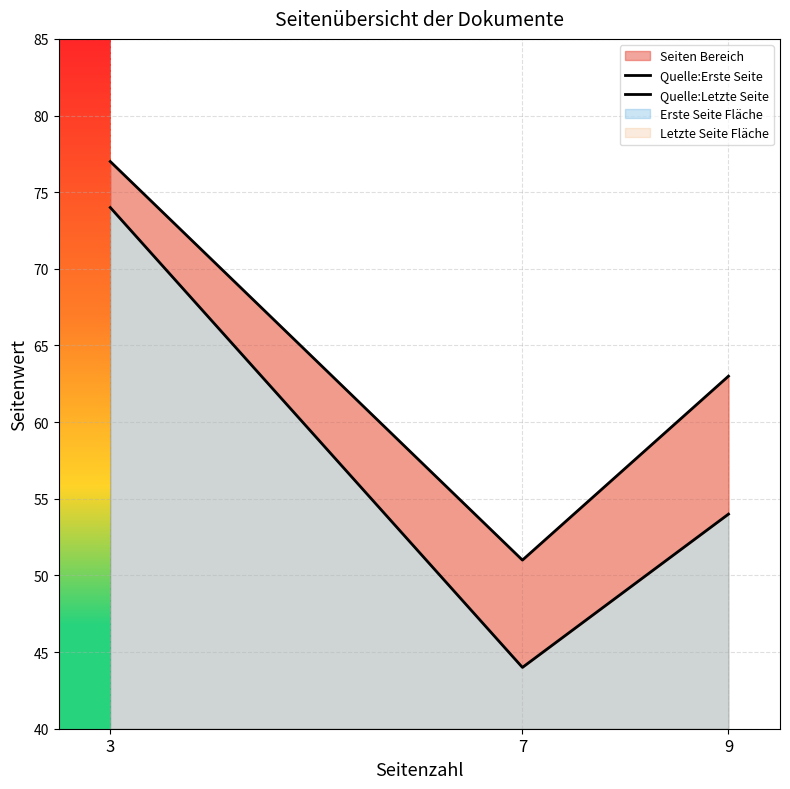

What is the difference between the maximum and minimum values in the Quelle:Letzte Seite series?

26